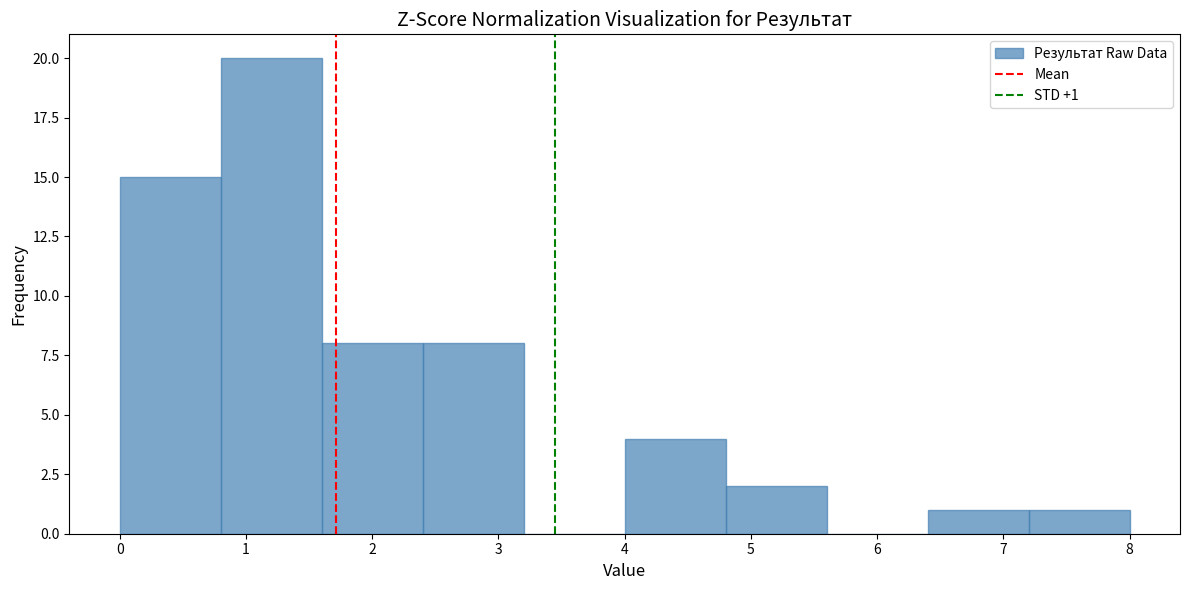

Over which range of the x-axis is the bar tallest?

0.8 to 1.6